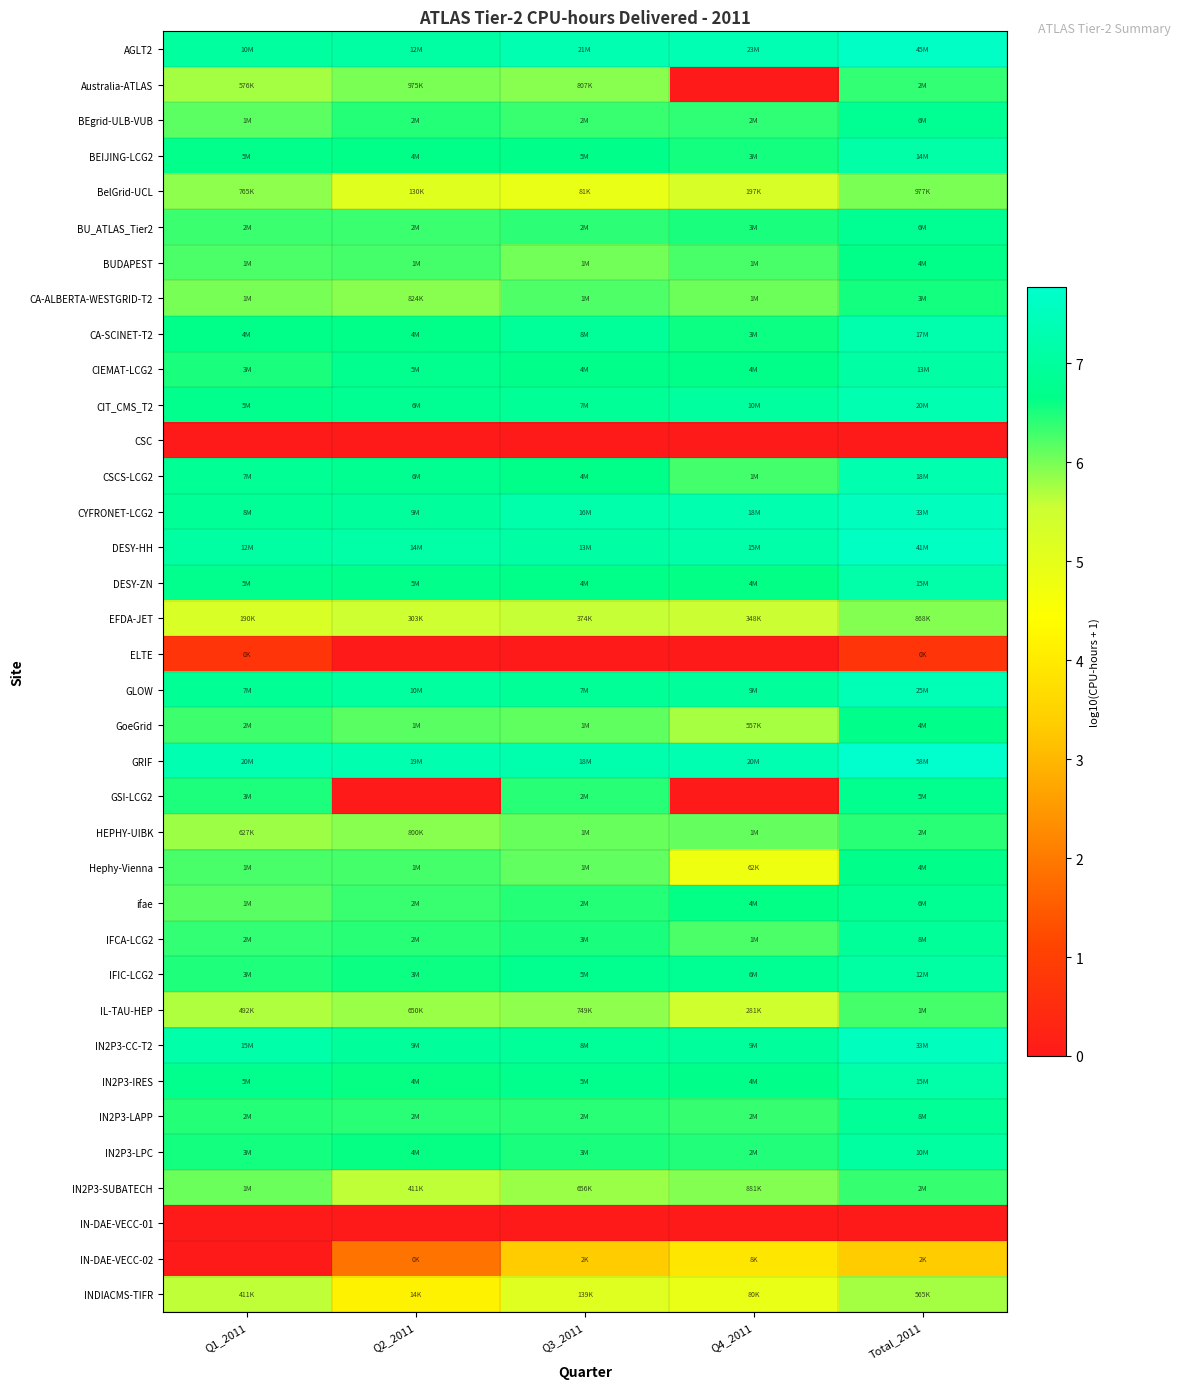

How many series are shown in this chart?

36